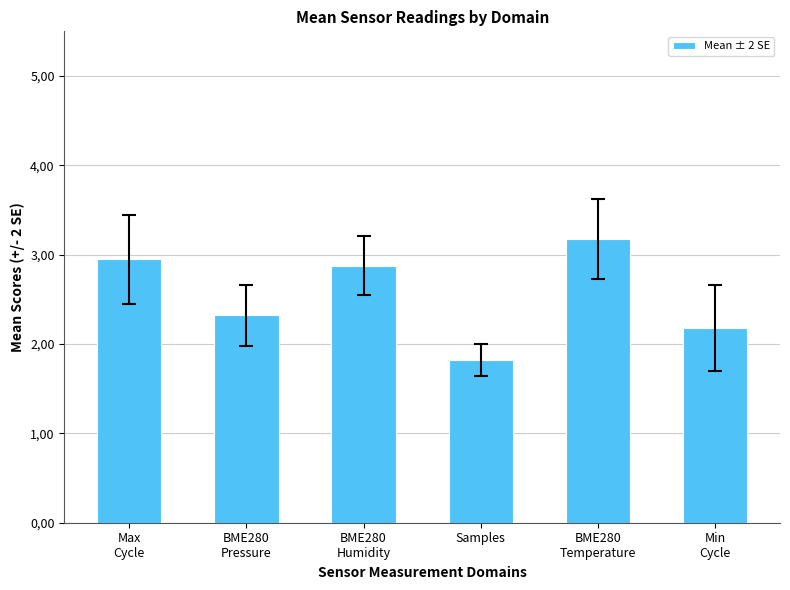

Does the chart contain any negative values?

No